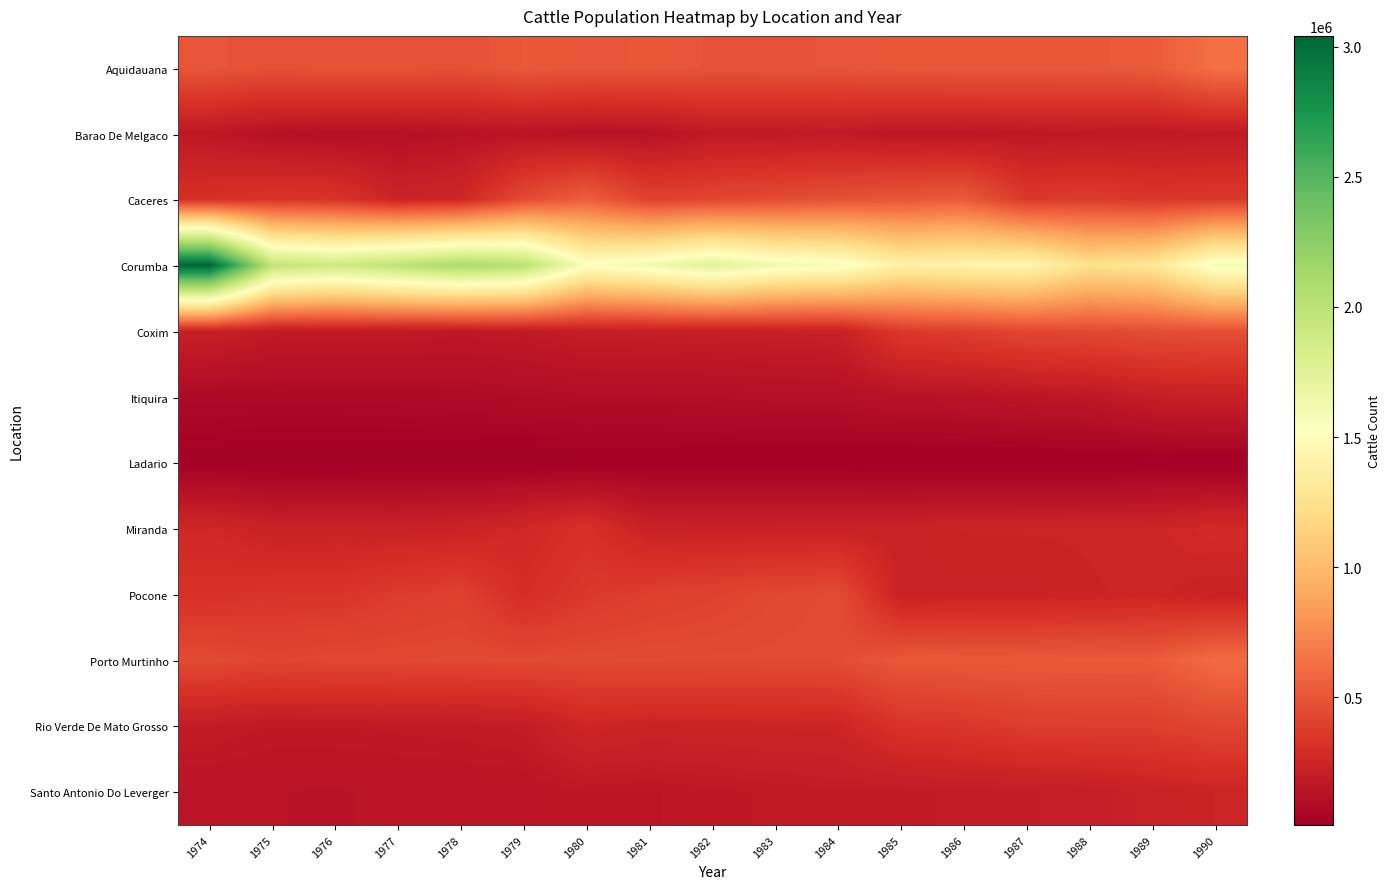

Reading right to left, extract all data points from this chart.

Aquidauana: 1990=632780	1989=525310	1988=515000	1987=513450	1986=513300	1985=511000	1984=495520	1983=493250	1982=491374	1981=510000	1980=500000	1979=520000	1978=473898	1977=486798	1976=488580	1975=475053	1974=503000
Barao De Melgaco: 1990=176824	1989=171176	1988=169482	1987=163182	1986=156275	1985=151429	1984=180464	1983=173523	1982=173524	1981=131640	1980=128199	1979=142550	1978=134525	1977=114308	1976=112112	1975=125906	1974=164000
Caceres: 1990=364438	1989=349148	1988=379728	1987=360753	1986=527235	1985=505984	1984=478699	1983=452884	1982=427249	1981=403066	1980=548637	1979=450000	1978=262197	1977=242775	1976=335000	1975=340716	1974=315000
Corumba: 1990=1592140	1989=1291638	1988=1241959	1987=1433565	1986=1418523	1985=1386953	1984=1580642	1983=1620280	1982=1750776	1981=1620383	1980=1544232	1979=2020320	1978=2098202	1977=1998288	1976=1893927	1975=1978679	1974=3041364
Coxim: 1990=471666	1989=458457	1988=441249	1987=430430	1986=387006	1985=363343	1984=218184	1983=212424	1982=208277	1981=205134	1980=202605	1979=178828	1978=169837	1977=178770	1976=179060	1975=182695	1974=221501
Itiquira: 1990=220500	1989=204410	1988=164187	1987=152053	1986=138132	1985=130560	1984=114558	1983=111221	1982=104926	1981=98889	1980=100090	1979=92100	1978=82235	1977=76604	1976=75066	1975=72696	1974=73779
Ladario: 1990=10580	1989=15714	1988=13495	1987=12516	1986=12361	1985=11009	1984=17643	1983=17620	1982=17580	1981=17520	1980=17464	1979=11321	1978=13150	1977=11050	1976=9083	1975=10201	1974=22299
Miranda: 1990=280635	1989=251350	1988=248700	1987=247350	1986=246900	1985=230150	1984=229600	1983=228860	1982=228245	1981=230000	1980=317297	1979=271000	1978=238300	1977=229160	1976=231680	1975=229503	1974=265440
Pocone: 1990=232000	1989=250915	1988=243607	1987=232007	1986=232007	1985=227905	1984=452972	1983=435548	1982=407993	1981=388954	1980=356161	1979=300000	1978=397611	1977=375105	1976=338578	1975=337655	1974=320718
Porto Murtinho: 1990=608865	1989=525950	1988=521800	1987=520056	1986=516808	1985=513822	1984=454730	1983=452545	1982=450921	1981=450230	1980=446251	1979=441282	1978=439167	1977=435716	1976=434970	1975=422615	1974=446071
Rio Verde De Mato Grosso: 1990=422624	1989=386948	1988=384992	1987=379728	1986=347740	1985=329699	1984=252468	1983=248775	1982=242593	1981=238677	1980=258055	1979=191835	1978=182700	1977=178771	1976=174137	1975=173533	1974=186984
Santo Antonio Do Leverger: 1990=246526	1989=228265	1988=204191	1987=197095	1986=189300	1985=183786	1984=185081	1983=177963	1982=169490	1981=161419	1980=162972	1979=148020	1978=145500	1977=142733	1976=137686	1975=139926	1974=145996